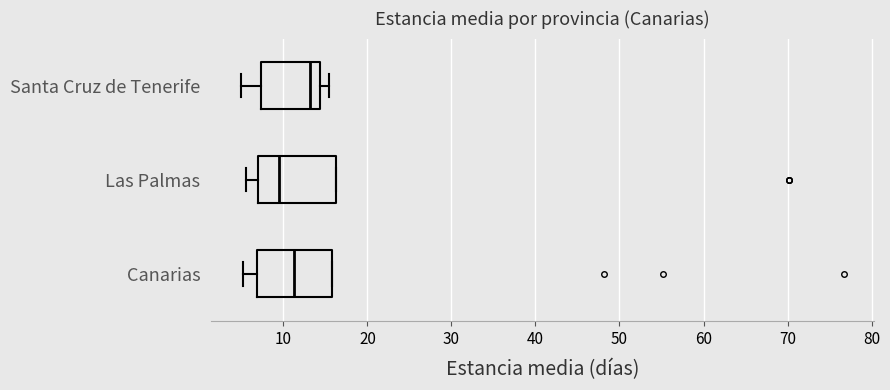

Where does the median line of the box for Canarias sit on the x-axis? The values are not printed on the chart, so give them approximately, as read against the axis.

11